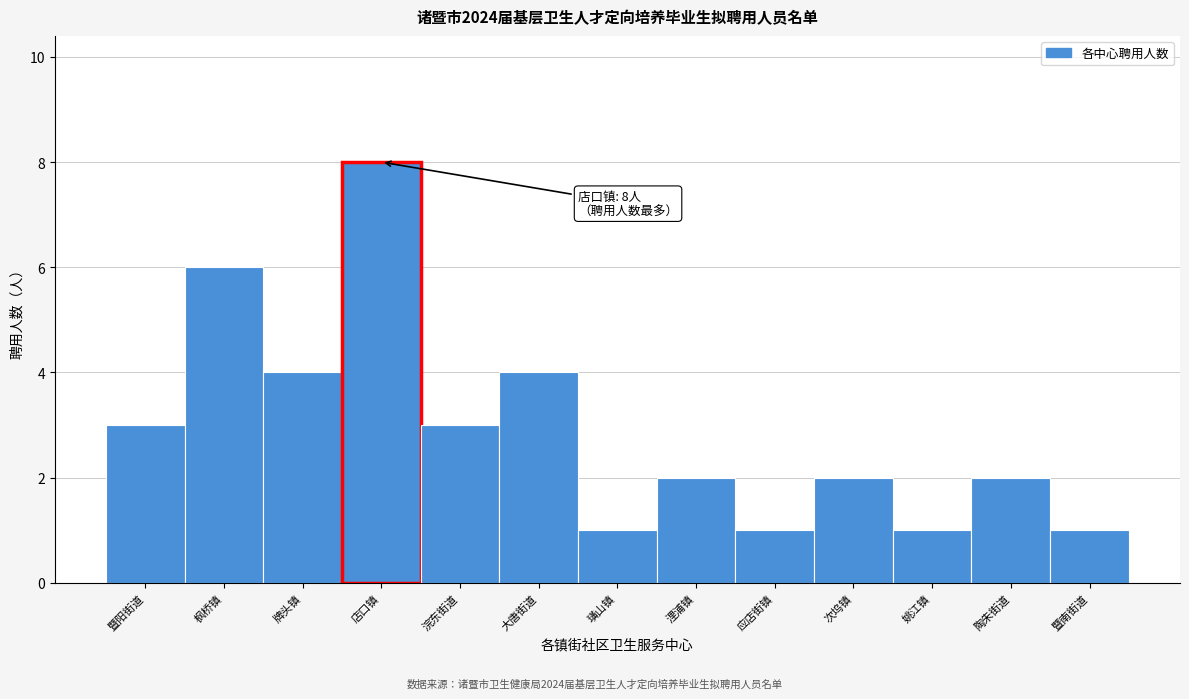

Reading left to right, what are all the values shown in this chart?

暨阳街道=3	枫桥镇=6	牌头镇=4	店口镇=8	浣东街道=3	大唐街道=4	璜山镇=1	浬浦镇=2	应店街镇=1	次坞镇=2	姚江镇=1	陶朱街道=2	暨南街道=1